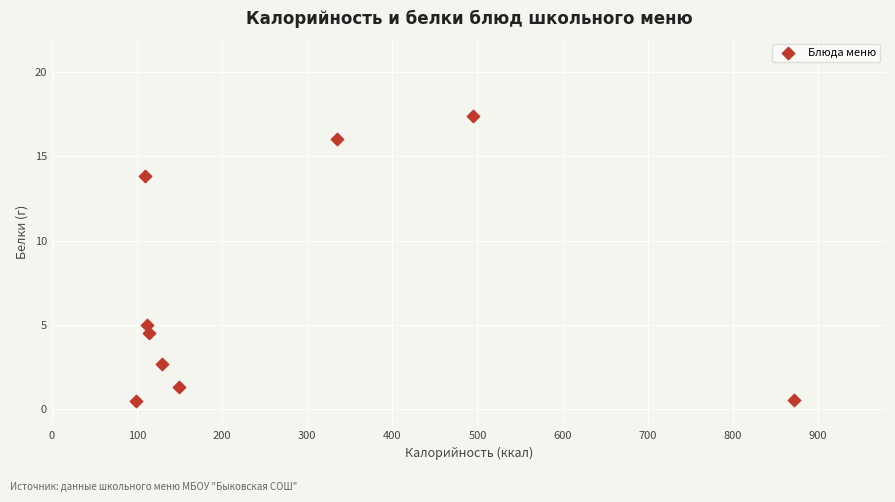

What is the average X value?

268.5